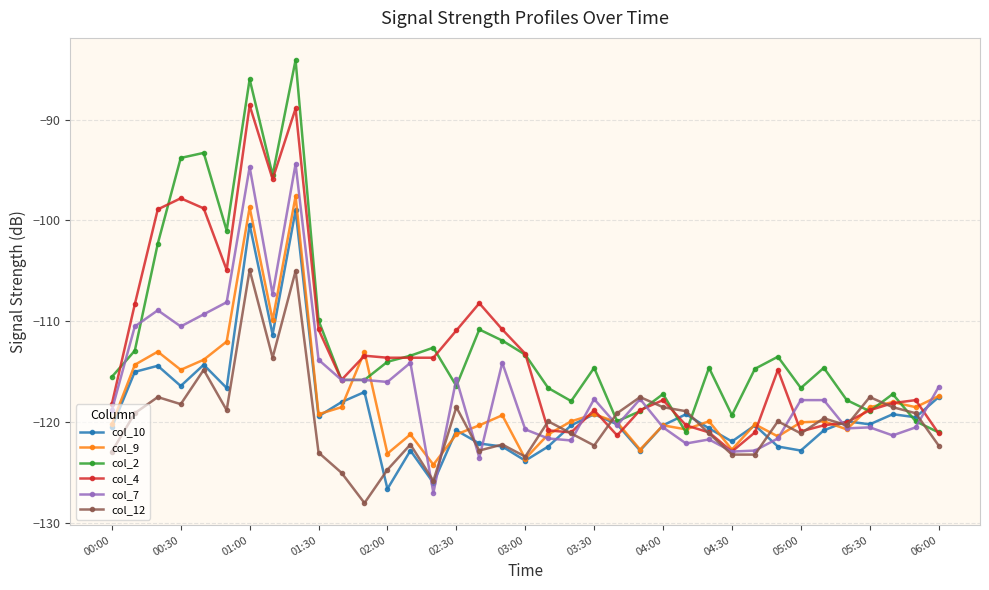

What are all the series names shown in the legend?

col_10, col_9, col_2, col_4, col_7, col_12